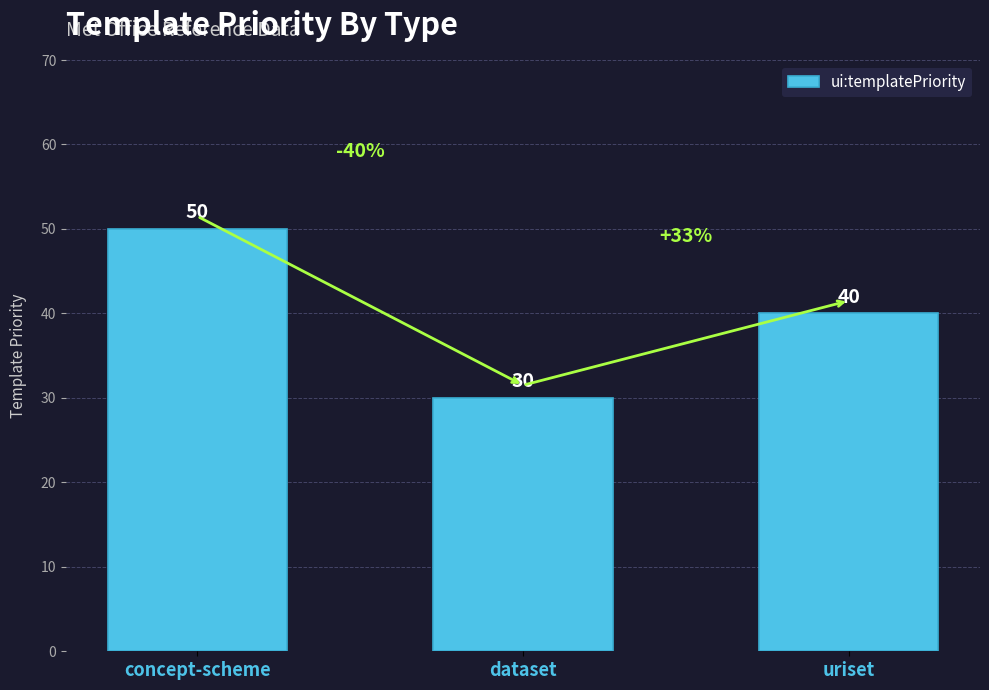

List the labels in order of value, smallest first.

dataset, uriset, concept-scheme